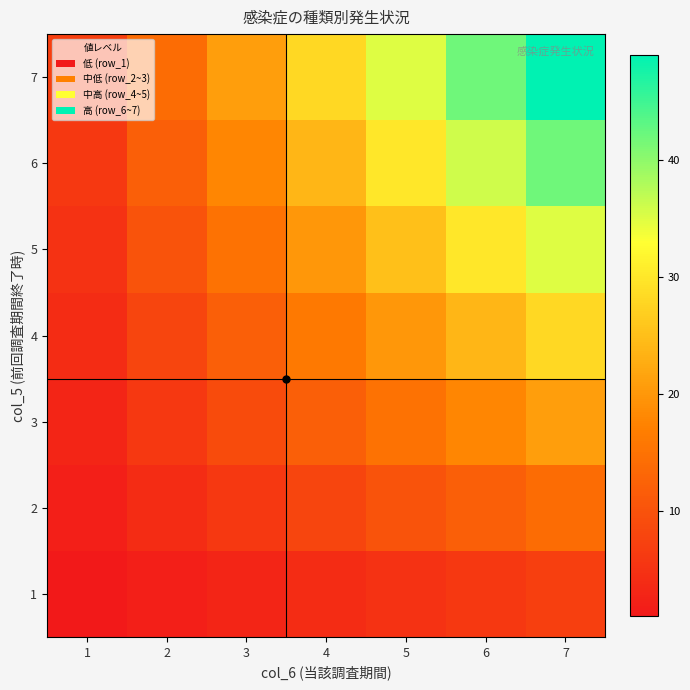

At which category is the sum across all series the highest?

7